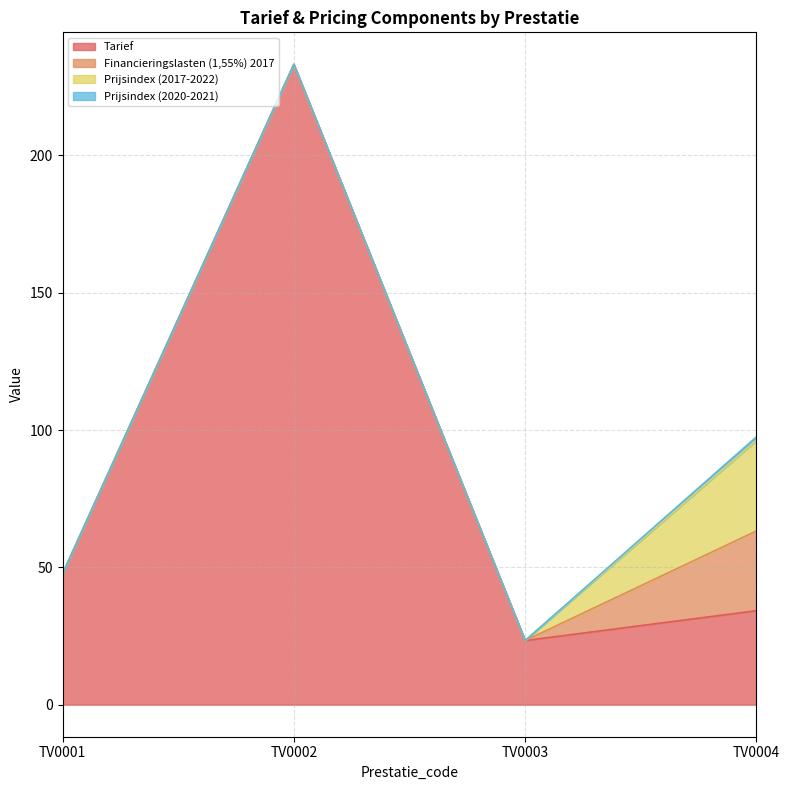

Which series has the largest range (max minus min)?

Tarief